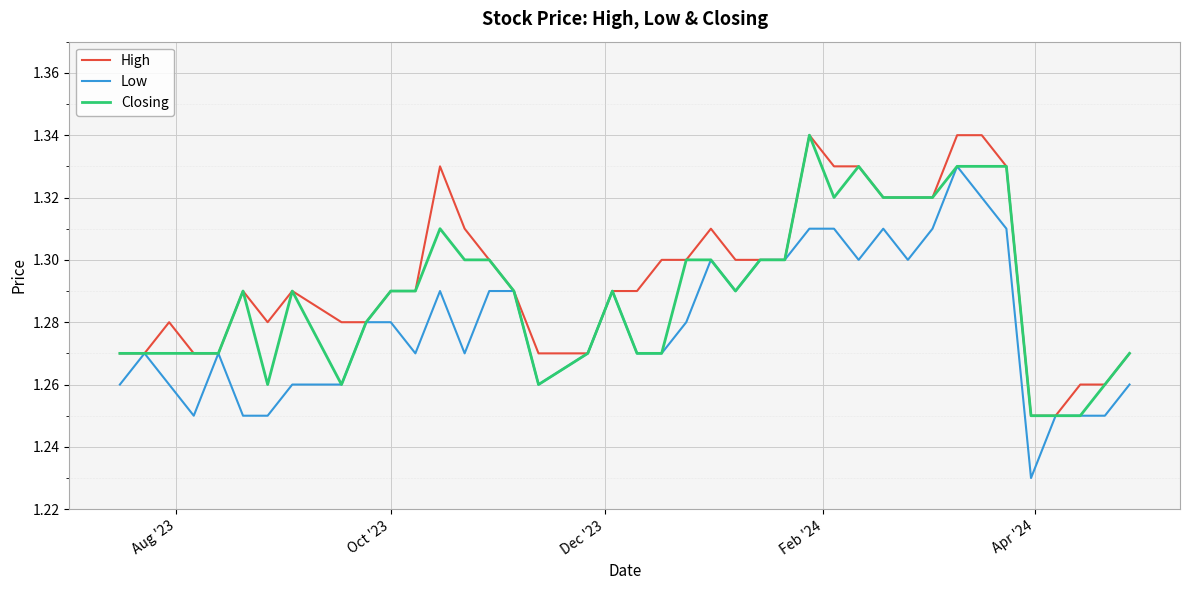

Count the Low values in the range 1 to 2.

40